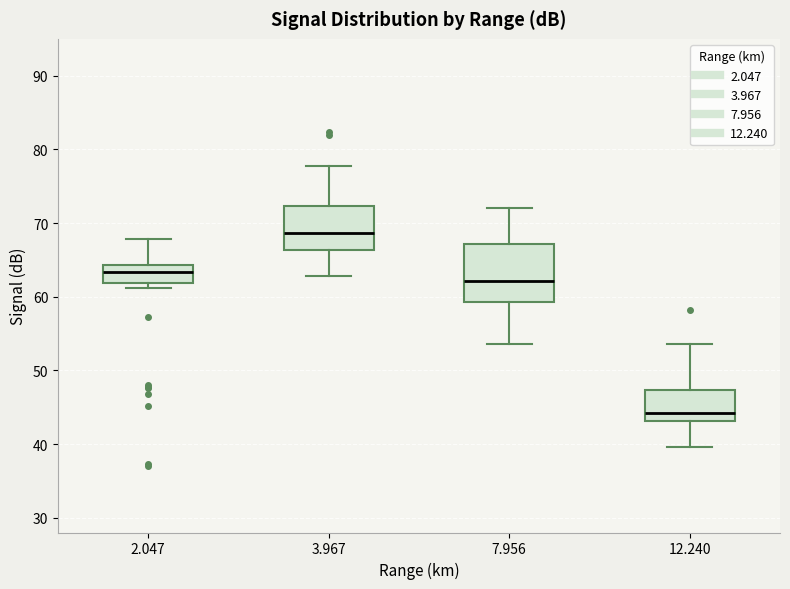

Which box has the lowest median line?

12.240